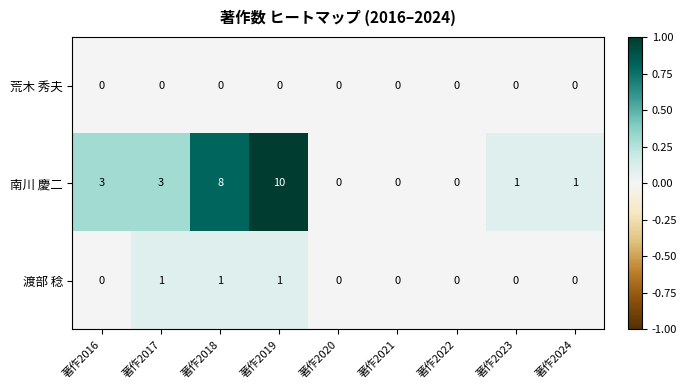

What is the difference between the maximum and minimum values in the 南川 慶二 series?

10